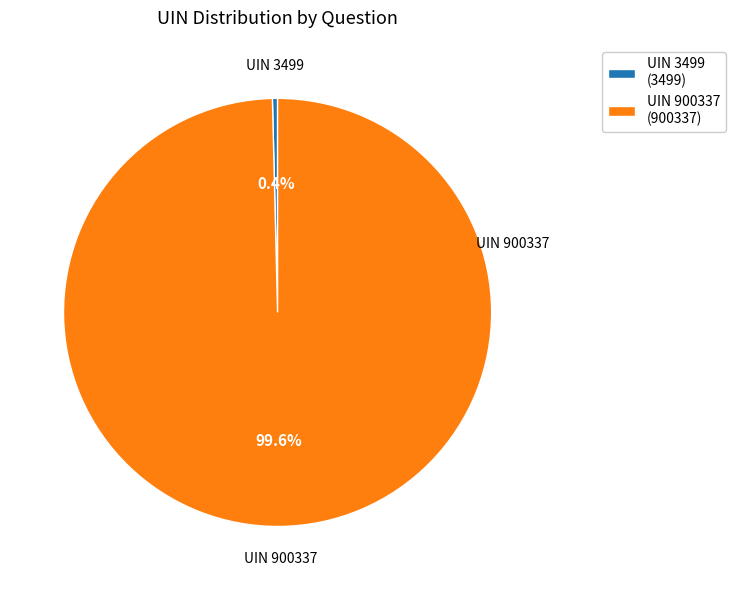

To the nearest percent, what is the difference between the largest and smallest slice percentages?

99%